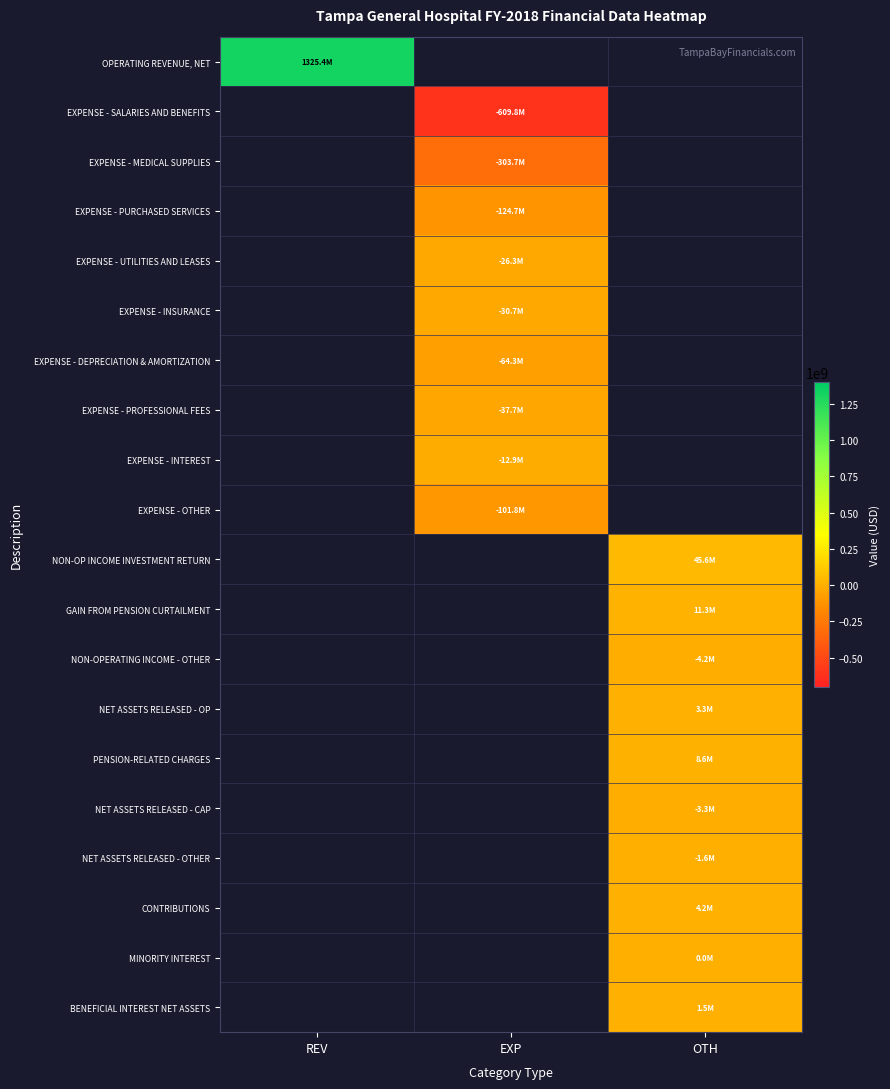

How many data points does each series have?

3